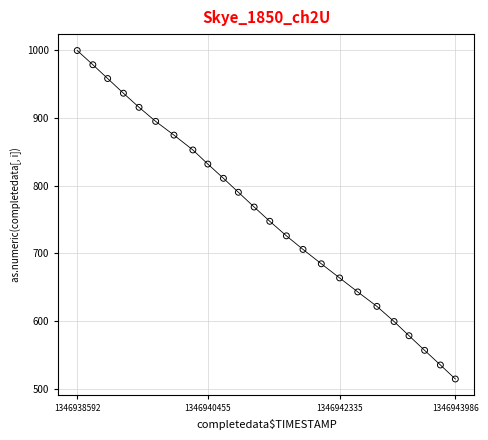

What is the range of Y values (max minus min)?

485.7